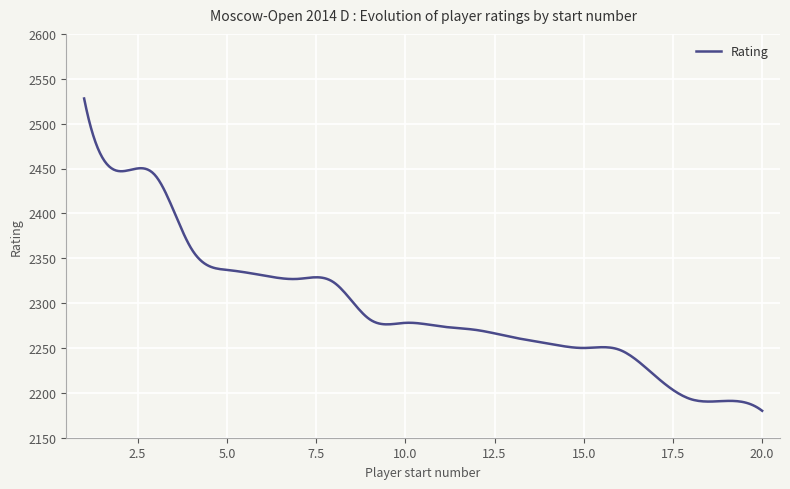

What is the average value?

2296.5